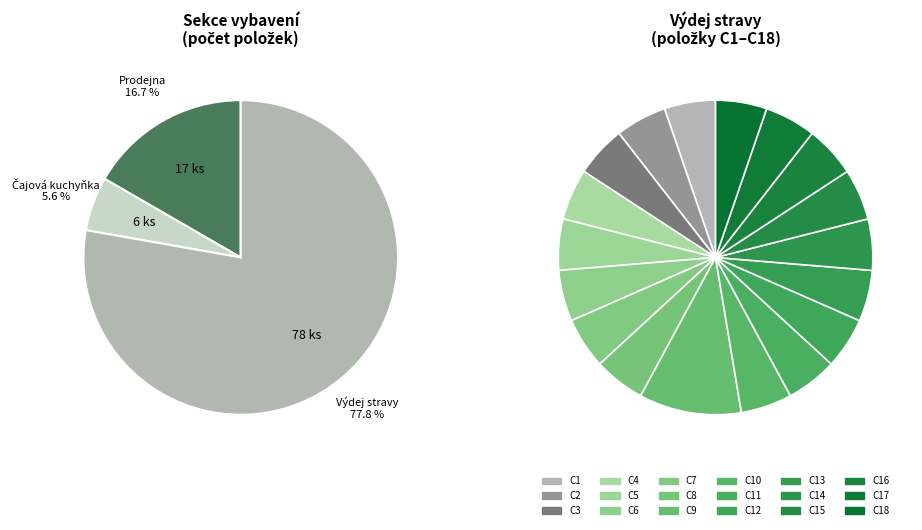

What percentage is NOT represented by C4?

94.7%